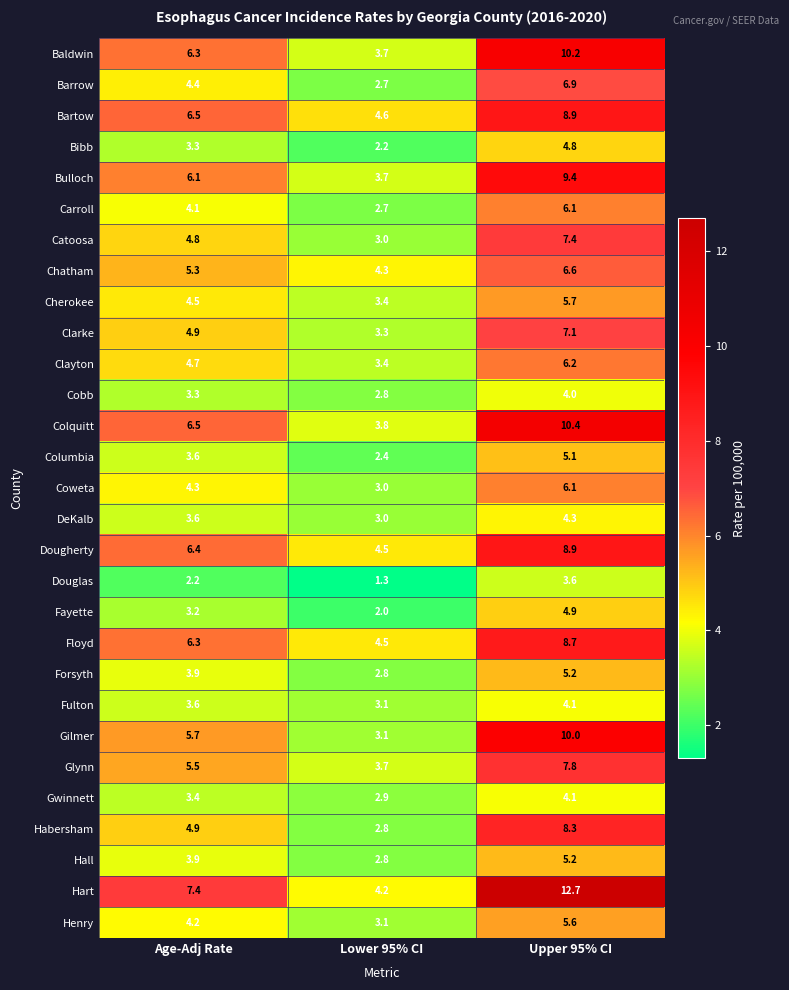

What is the sum of all Bulloch values?

19.2